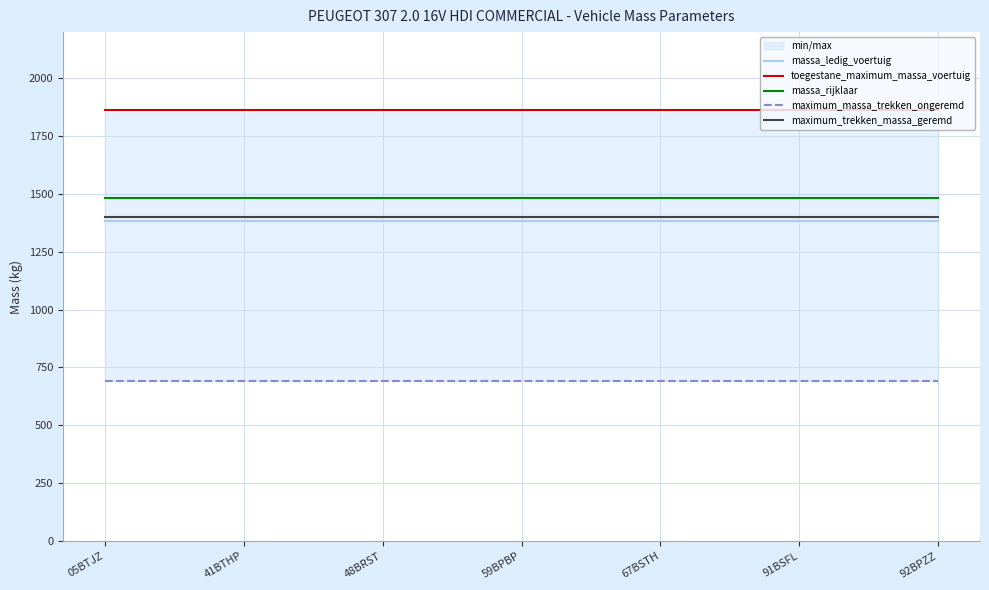

What is the minimum value for toegestane_maximum_massa_voertuig?

1864